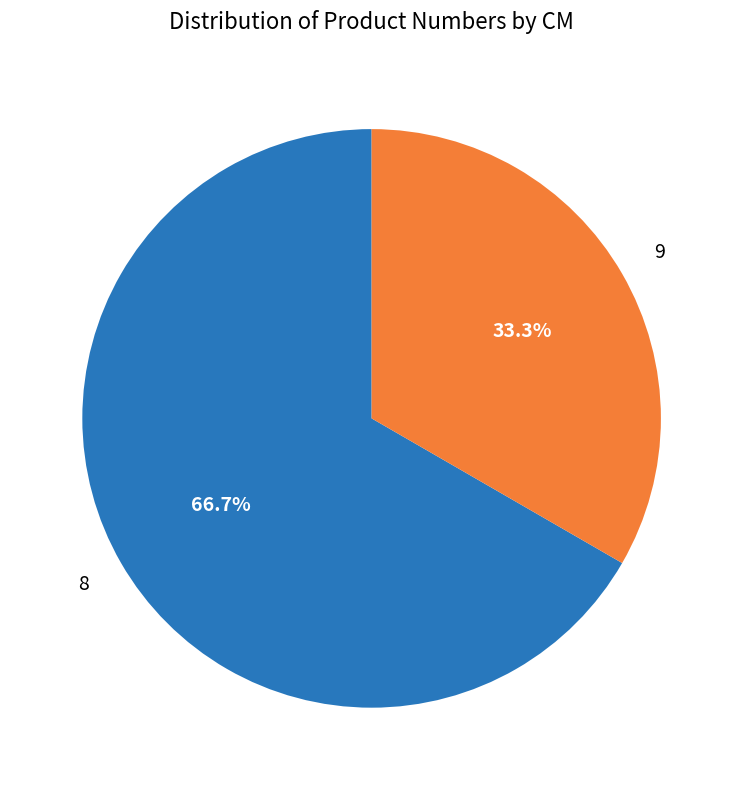

What is the largest slice in the pie chart?

8